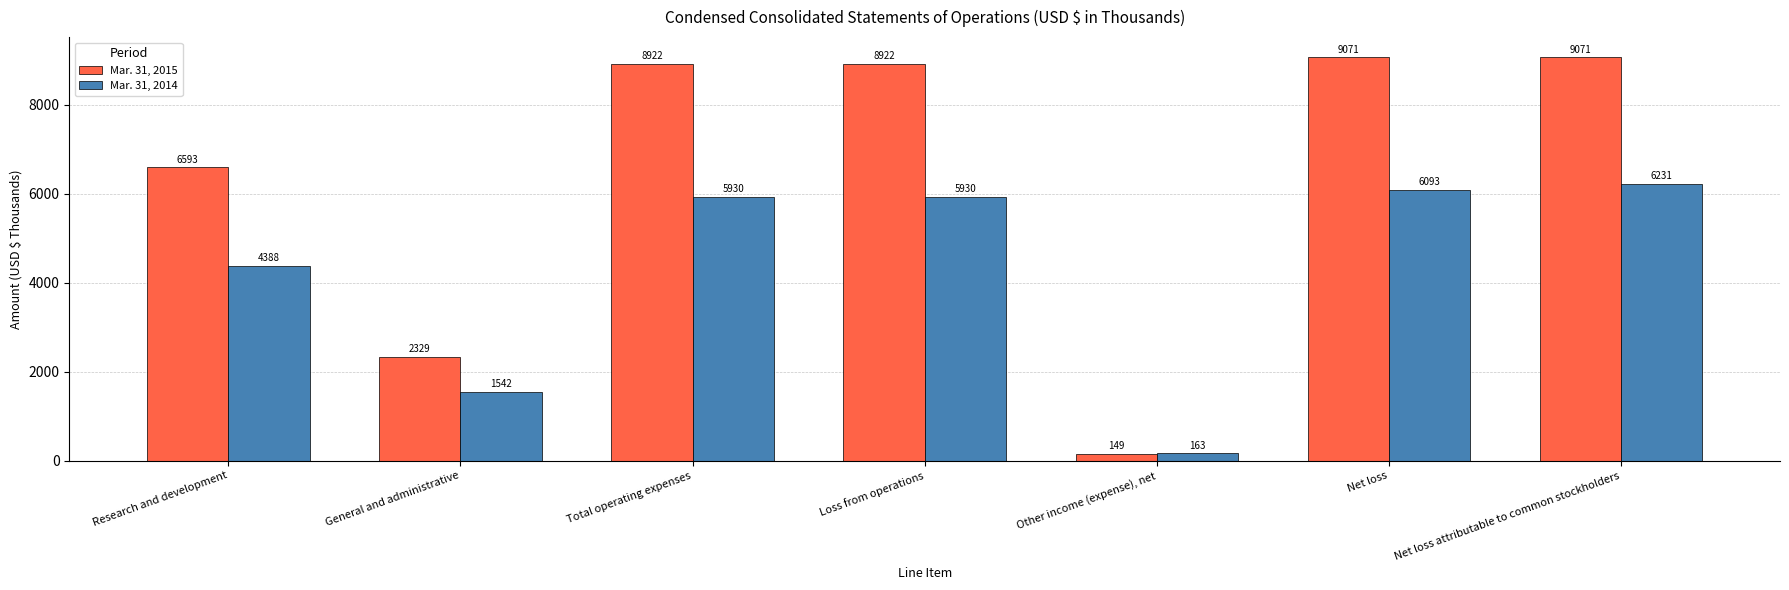

Reading right to left, what are all the values shown in this chart?

Mar. 31, 2015: 9071	9071	149	8922	8922	2329	6593
Mar. 31, 2014: 6231	6093	163	5930	5930	1542	4388